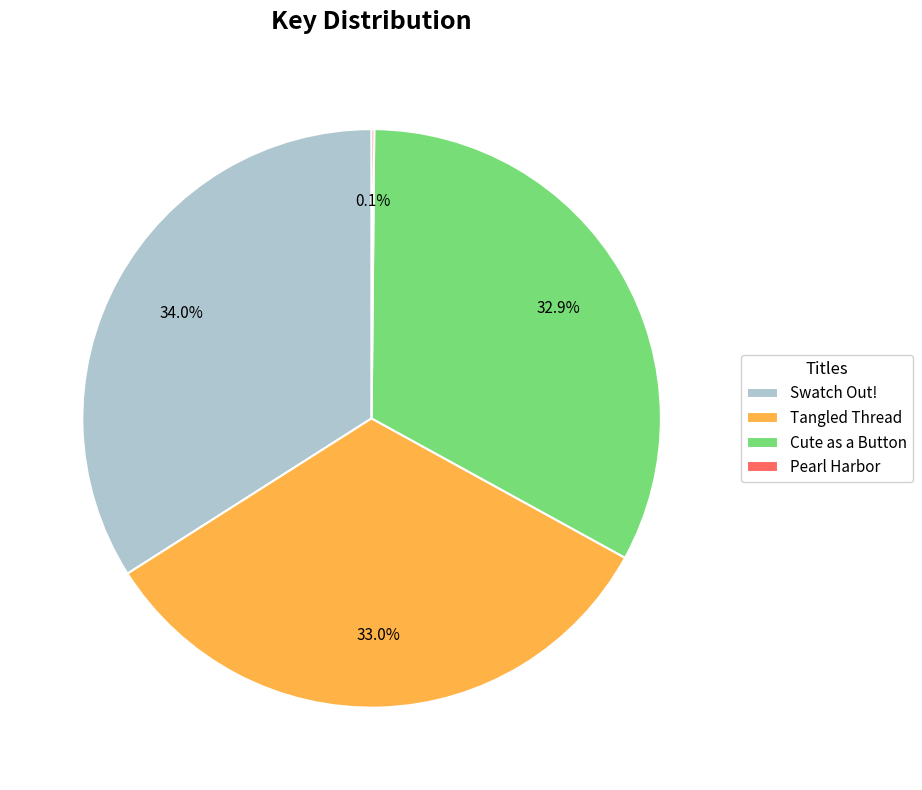

To the nearest percent, what is the average slice percentage?

25%